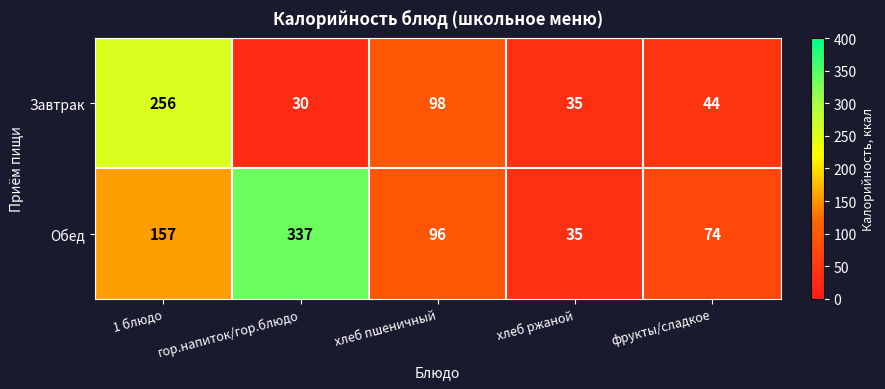

Reading left to right, transcribe all the data shown in this chart.

Завтрак: 1 блюдо=256	гор.напиток/гор.блюдо=30	хлеб пшеничный=98	хлеб ржаной=35	фрукты/сладкое=44
Обед: 1 блюдо=157	гор.напиток/гор.блюдо=337	хлеб пшеничный=96	хлеб ржаной=35	фрукты/сладкое=74